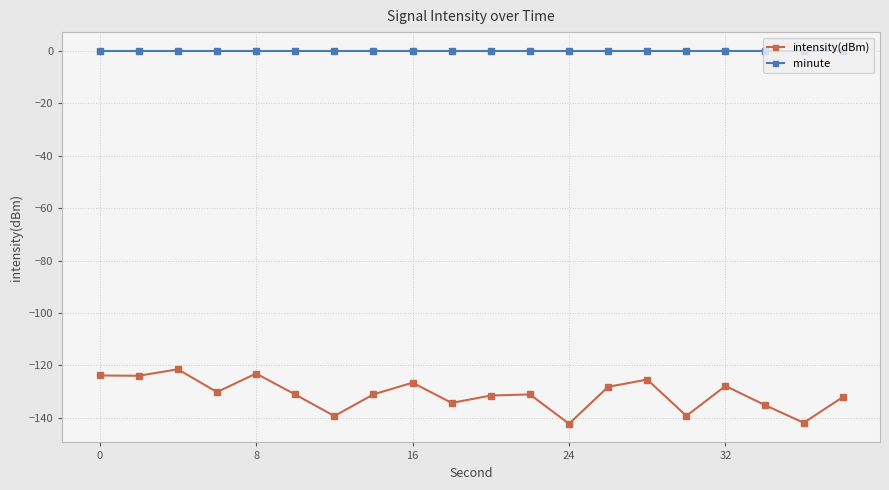

True or false: minute and intensity(dBm) intersect in this chart.

False